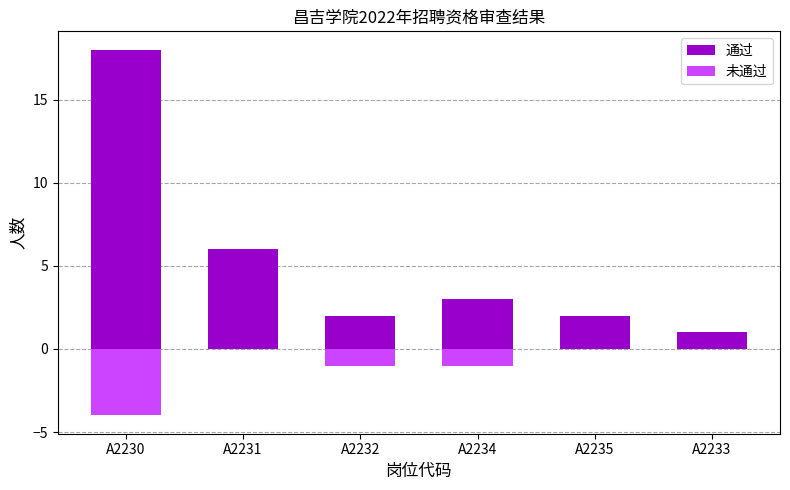

Which series has the largest total across all categories?

通过